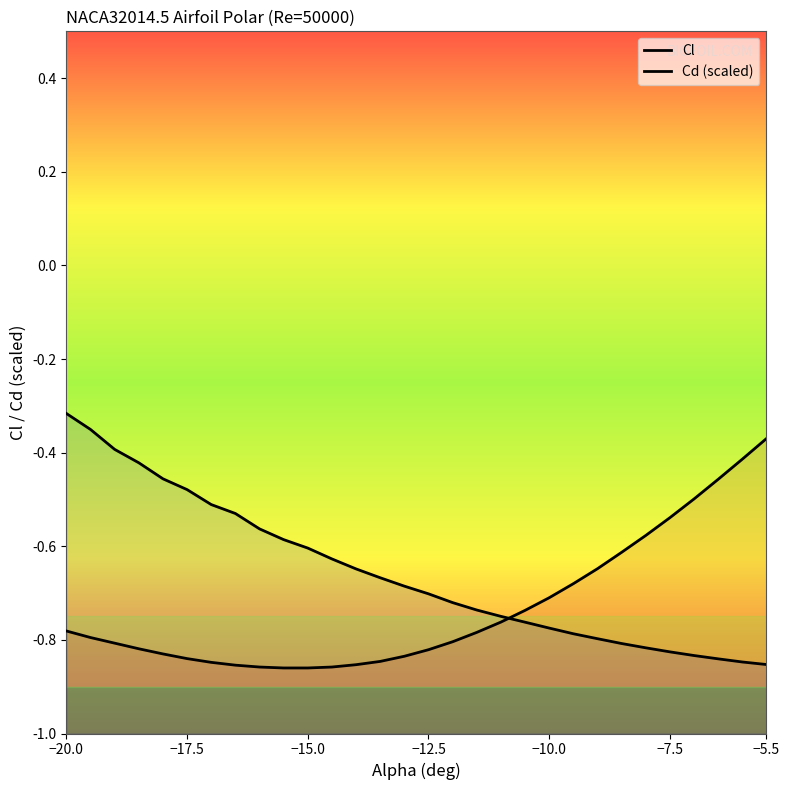

Which series has the largest range (max minus min)?

Cd